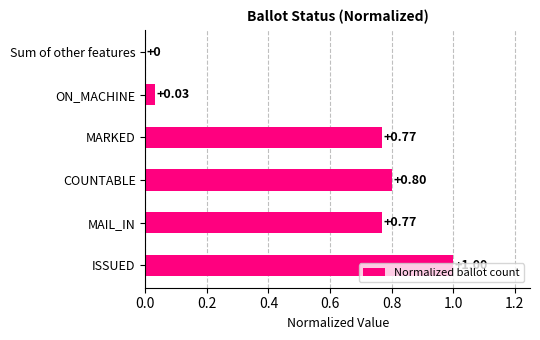

How many data points are above 0?

5